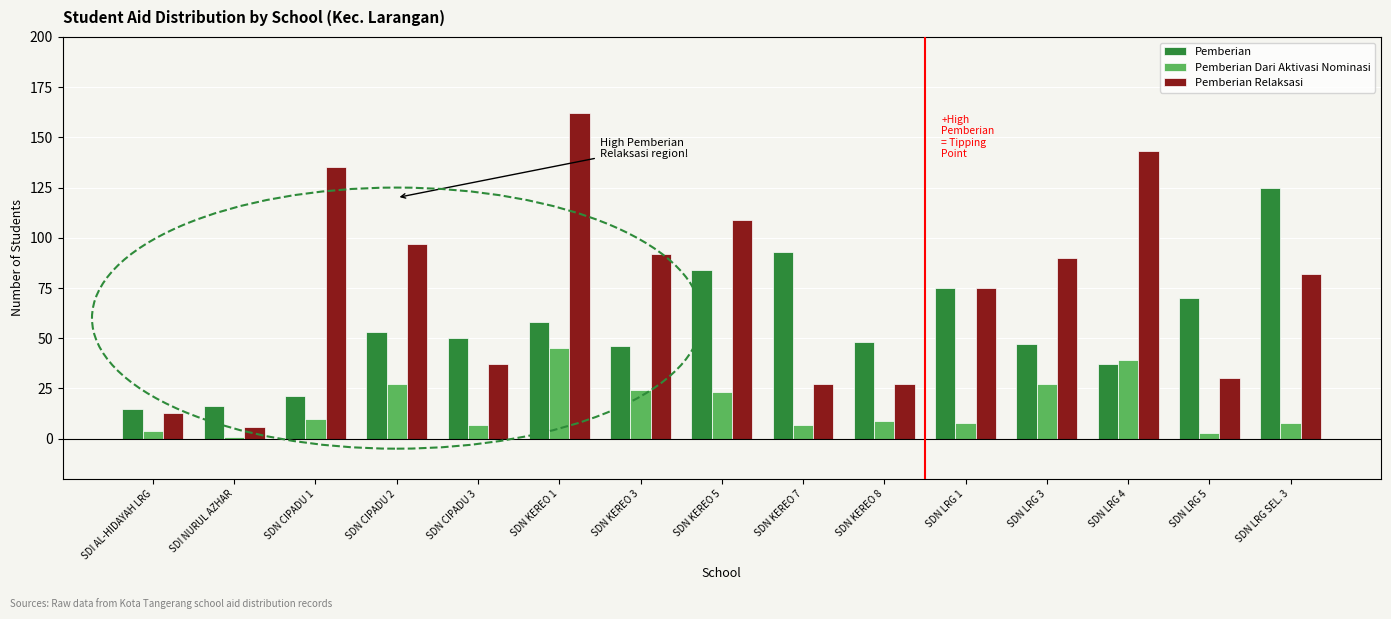

Rank the series by their average value, from highest to lowest.

Pemberian Relaksasi, Pemberian, Pemberian Dari Aktivasi Nominasi